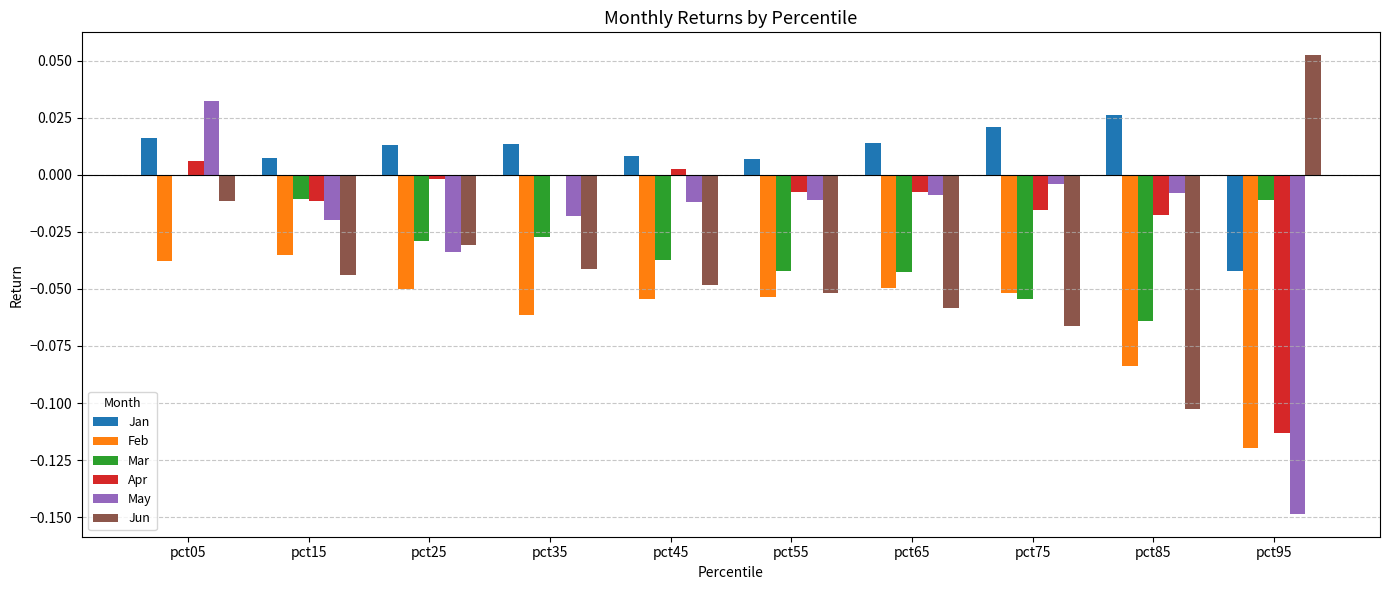

Which series changed the most between pct15 and pct95?

May